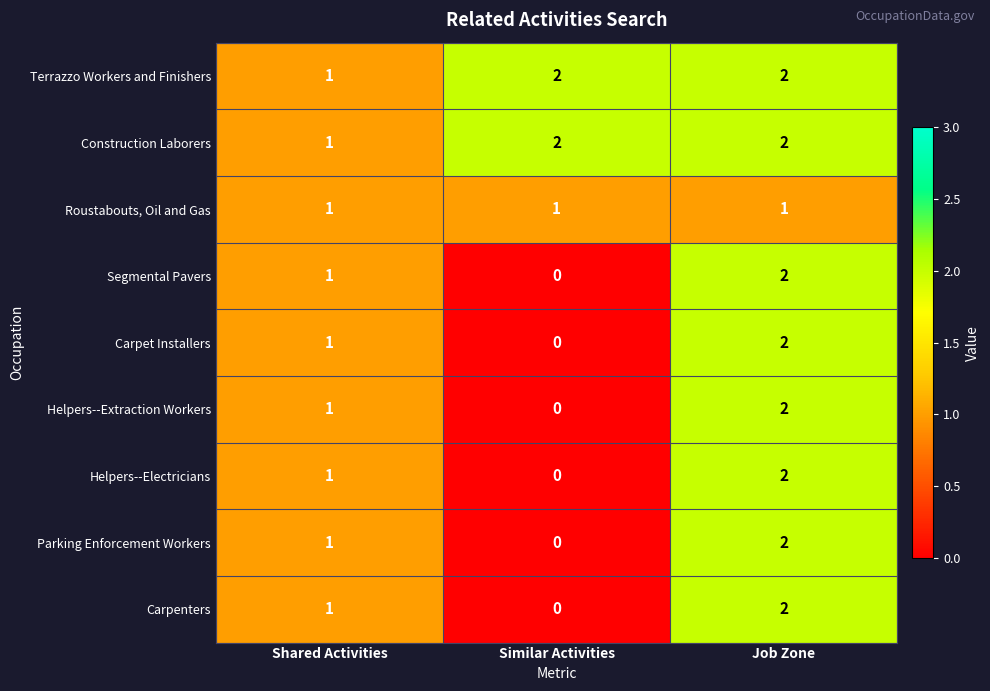

List the labels in order of Parking Enforcement Workers value, smallest first.

Similar Activities, Shared Activities, Job Zone